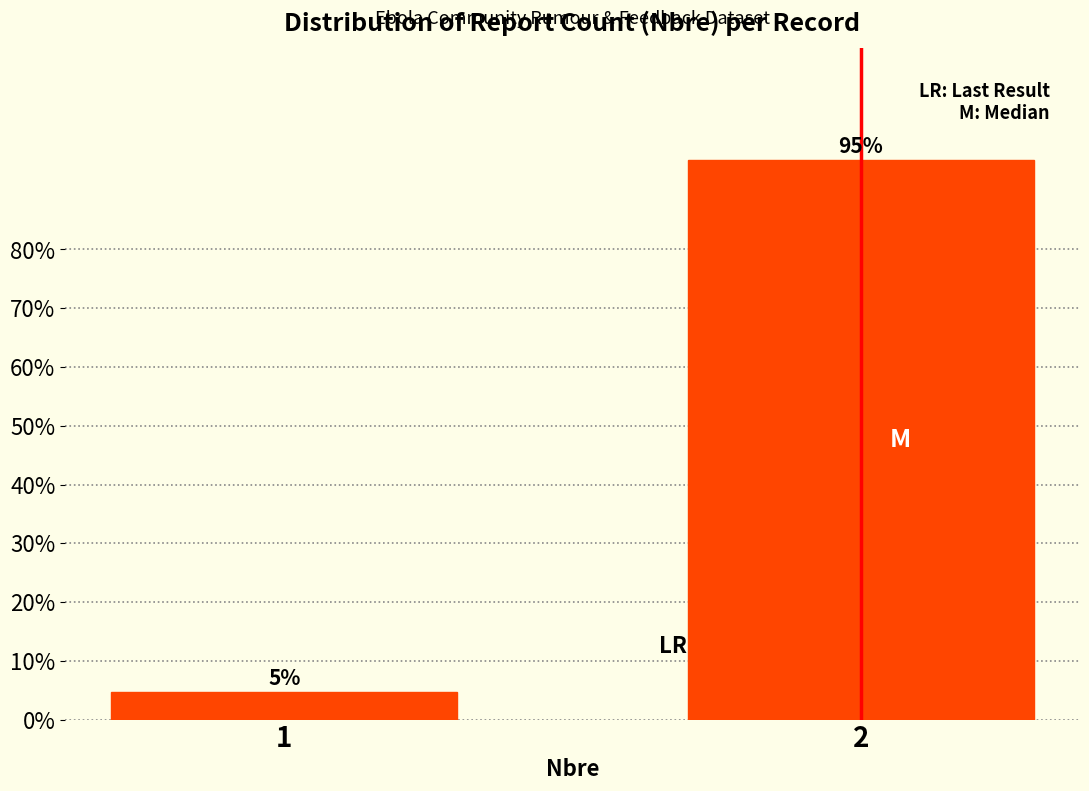

What is the value of the 2nd bar from the left?

95.2